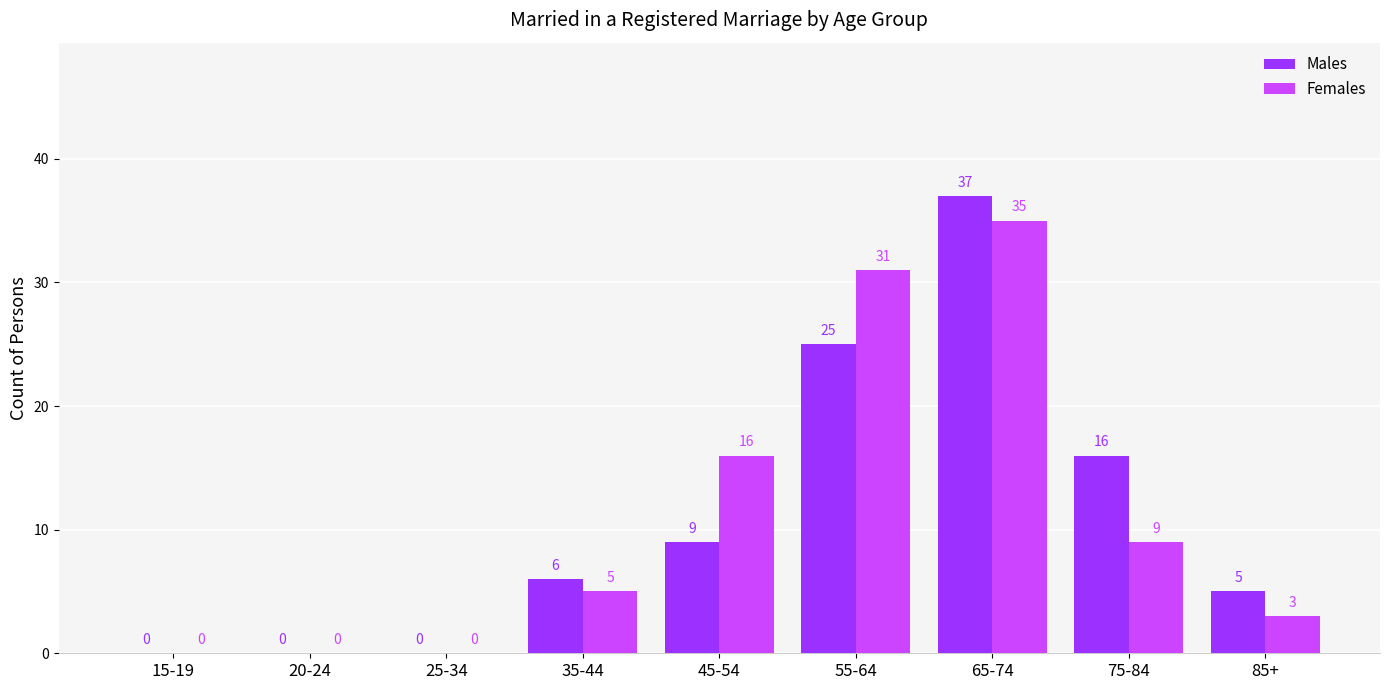

What is the sum of the Females values at 75-84 and 35-44?

14